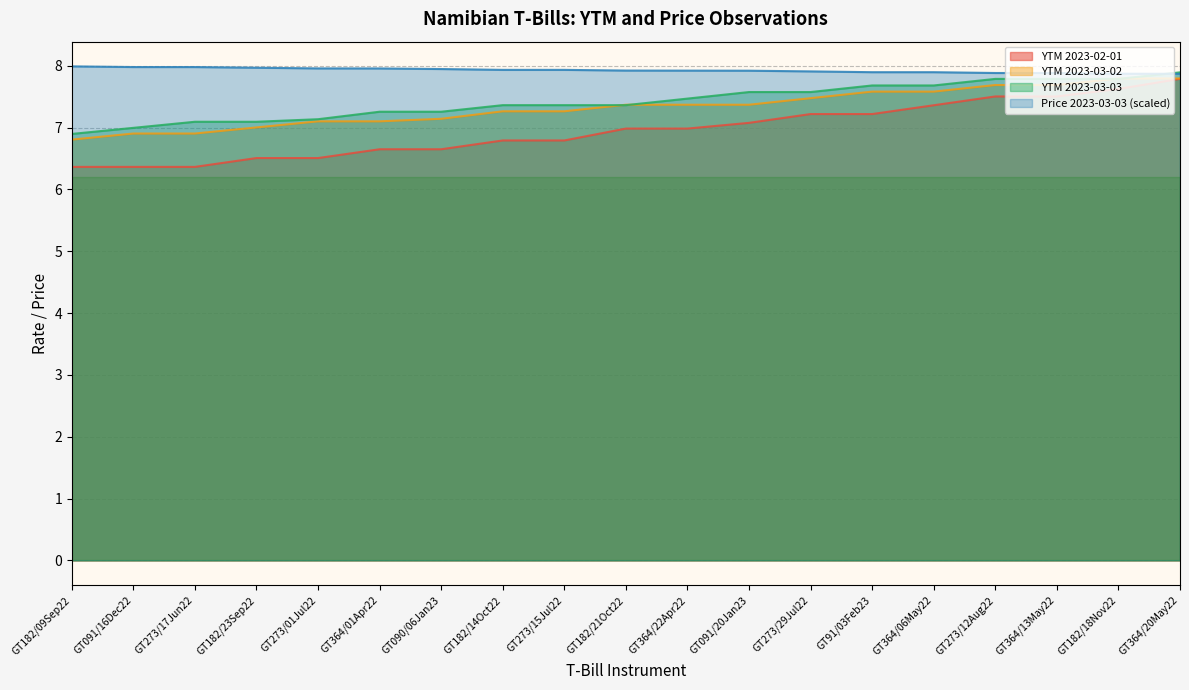

What is the highest value of the Price 2023-03-03 series?

8.0